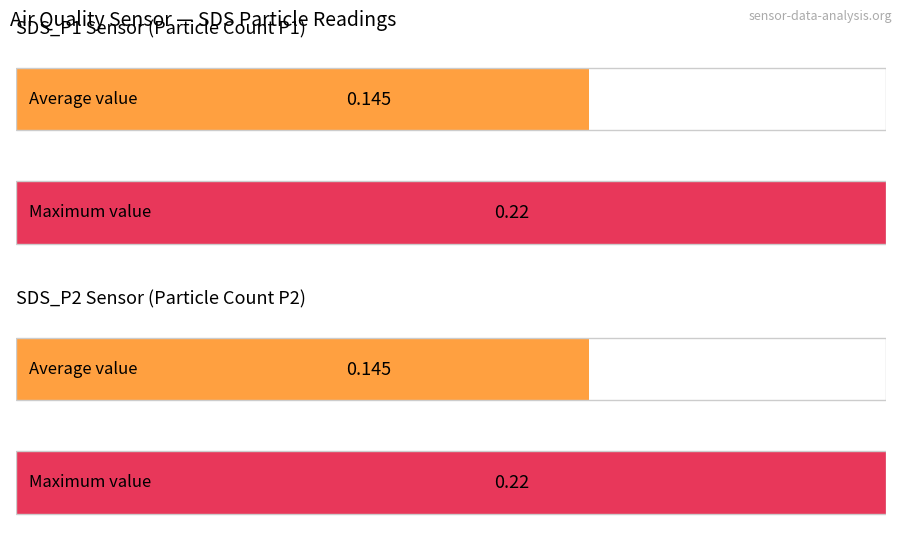

What is the total value across all series at Avg SDS_P1?

0.2